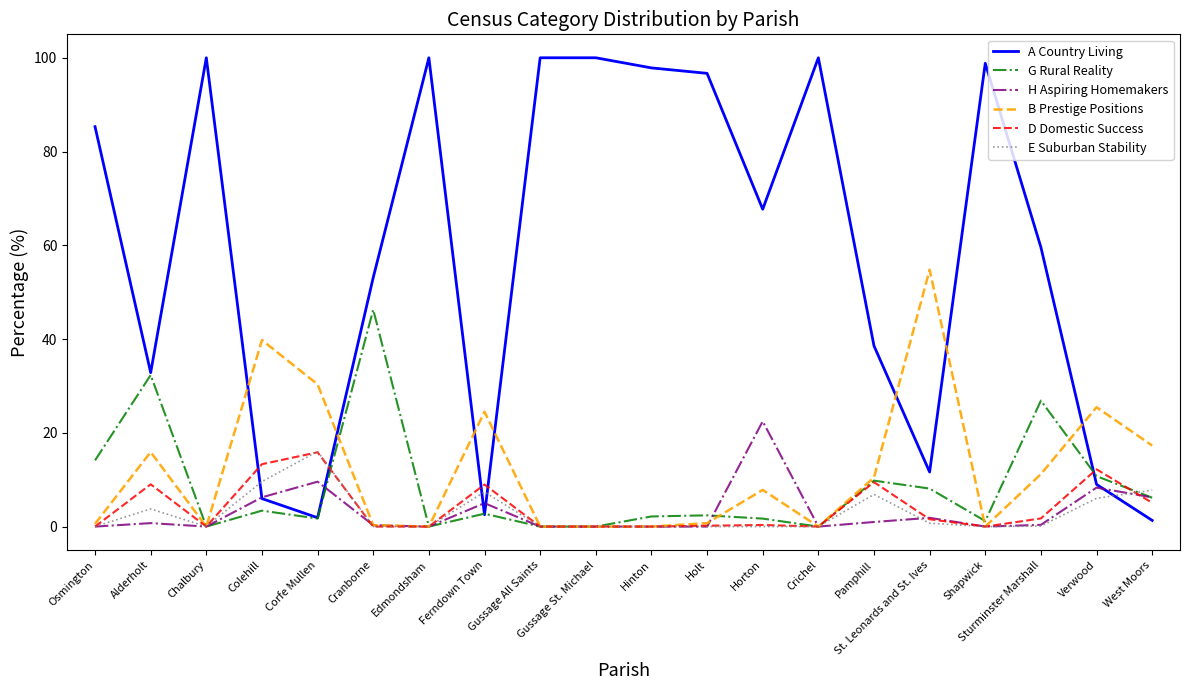

What position from the right is Colehill?

17